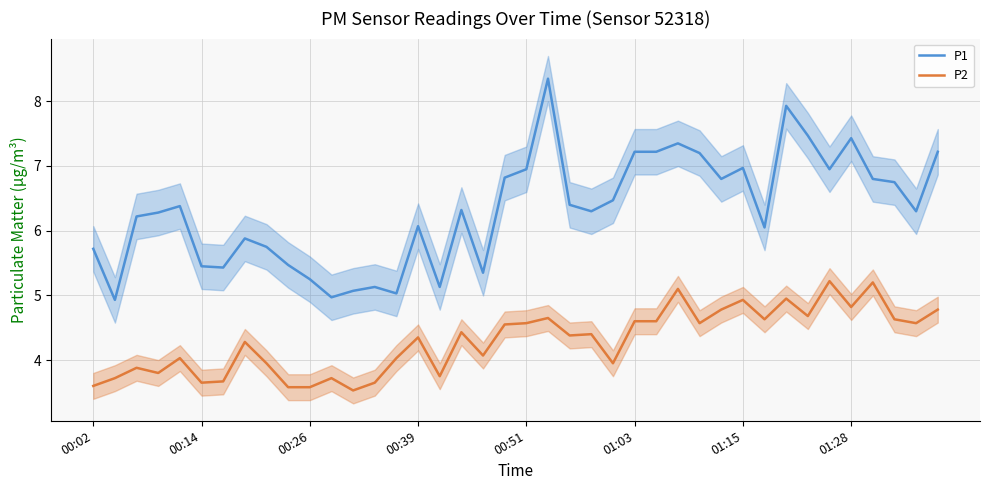

Reading left to right, extract all data points from this chart.

P1: 5.7	4.9	6.2	6.3	6.4	5.5	5.4	5.9	5.8	5.5	5.2	5.0	5.1	5.1	5.0	6.1	5.1	6.3	5.3	6.8	7.0	8.3	6.4	6.3	6.5	7.2	7.2	7.3	7.2	6.8	7.0	6.0	7.9	7.5	7.0	7.4	6.8	6.8	6.3	7.2
P2: 3.6	3.7	3.9	3.8	4.0	3.6	3.7	4.3	4.0	3.6	3.6	3.7	3.5	3.6	4.0	4.3	3.8	4.4	4.1	4.5	4.6	4.7	4.4	4.4	4.0	4.6	4.6	5.1	4.6	4.8	4.9	4.6	5.0	4.7	5.2	4.8	5.2	4.6	4.6	4.8